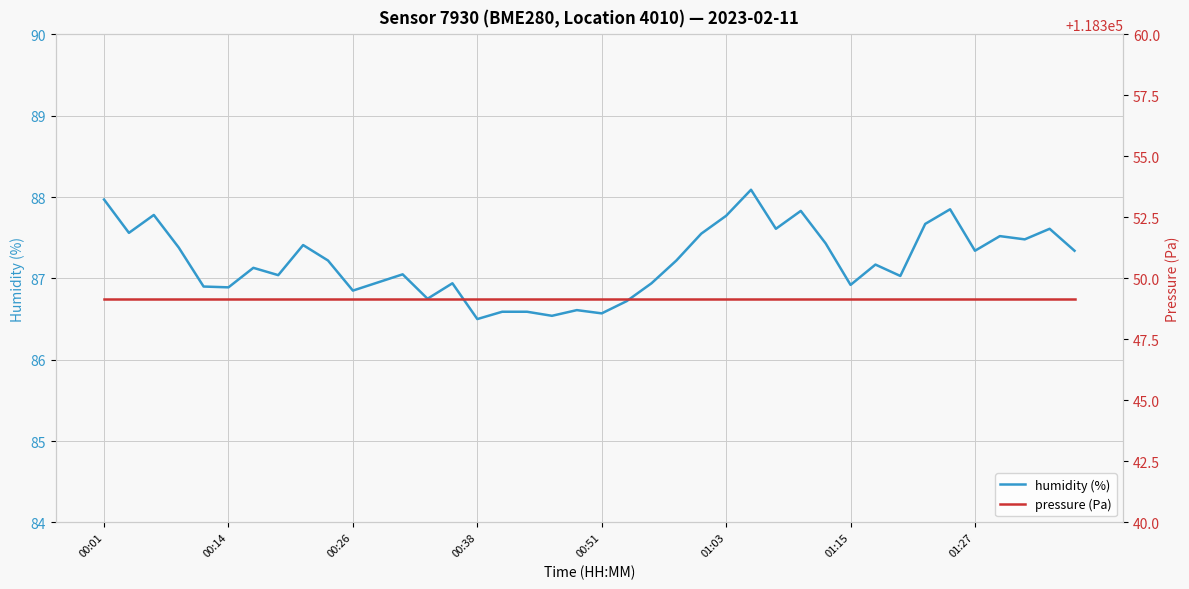

True or false: pressure (Pa) and humidity (%) intersect in this chart.

False